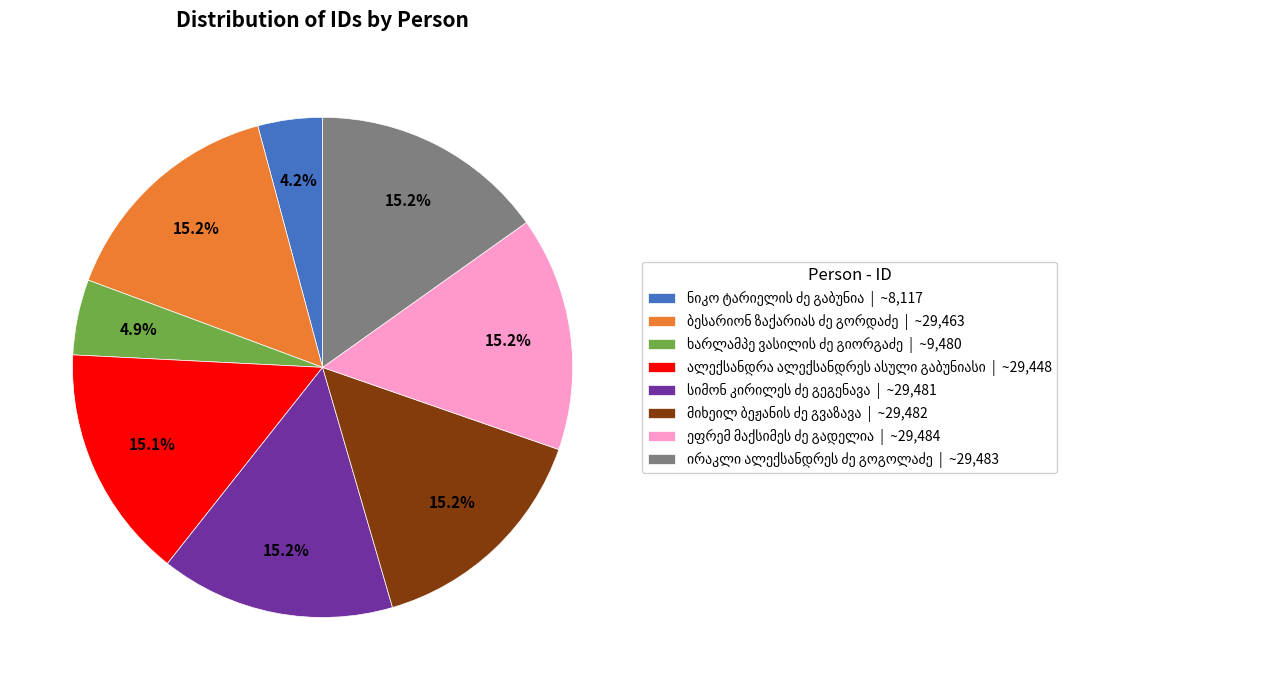

Does any single category account for the majority?

No